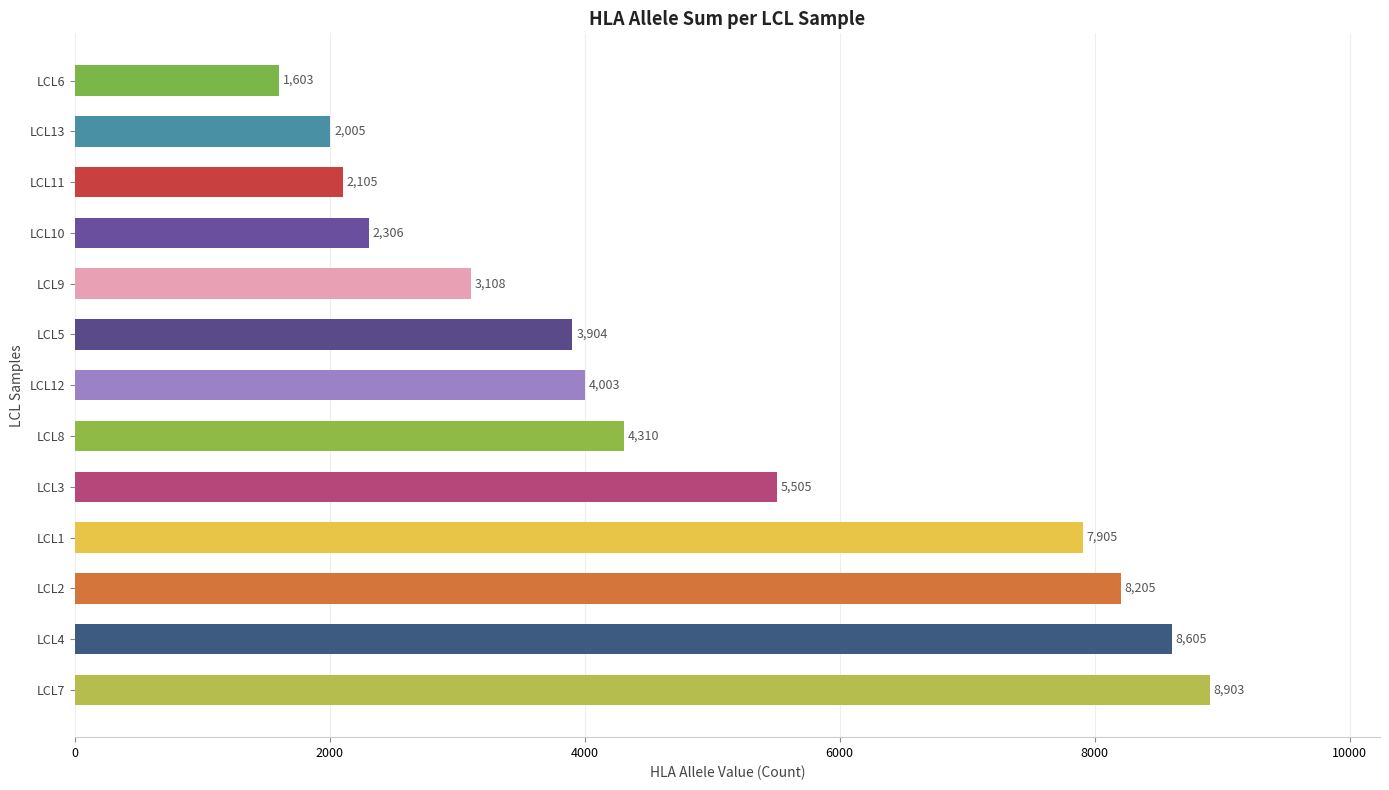

What is the difference between the values at LCL13 and LCL7?

6898